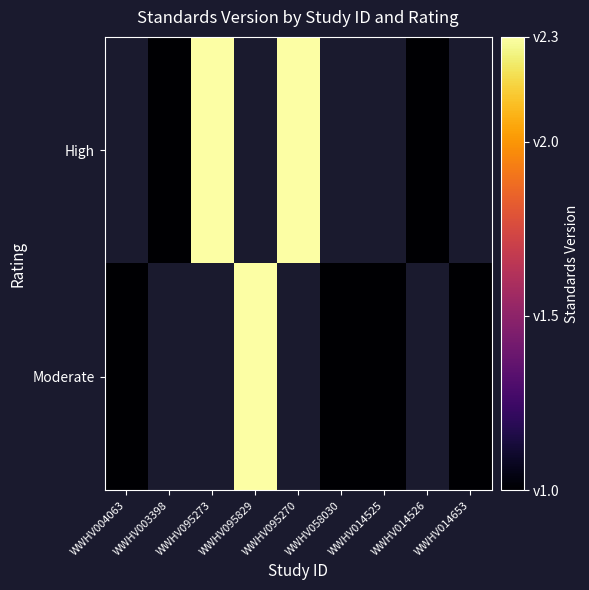

The value of High at WWHV014526 is 1.0. True or false?

True